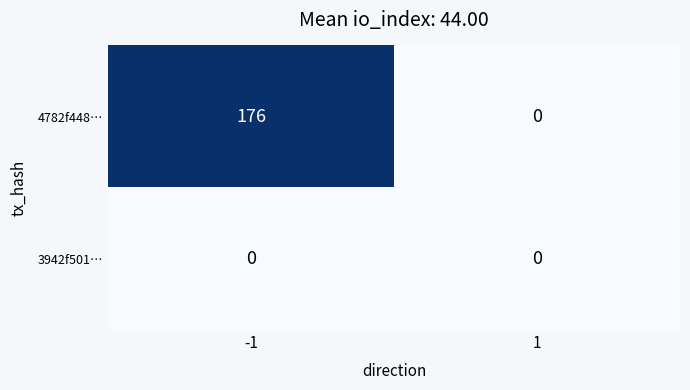

Reading left to right, what are all the values shown in this chart?

4782f448…: -1=176	1=0
3942f501…: -1=0	1=0